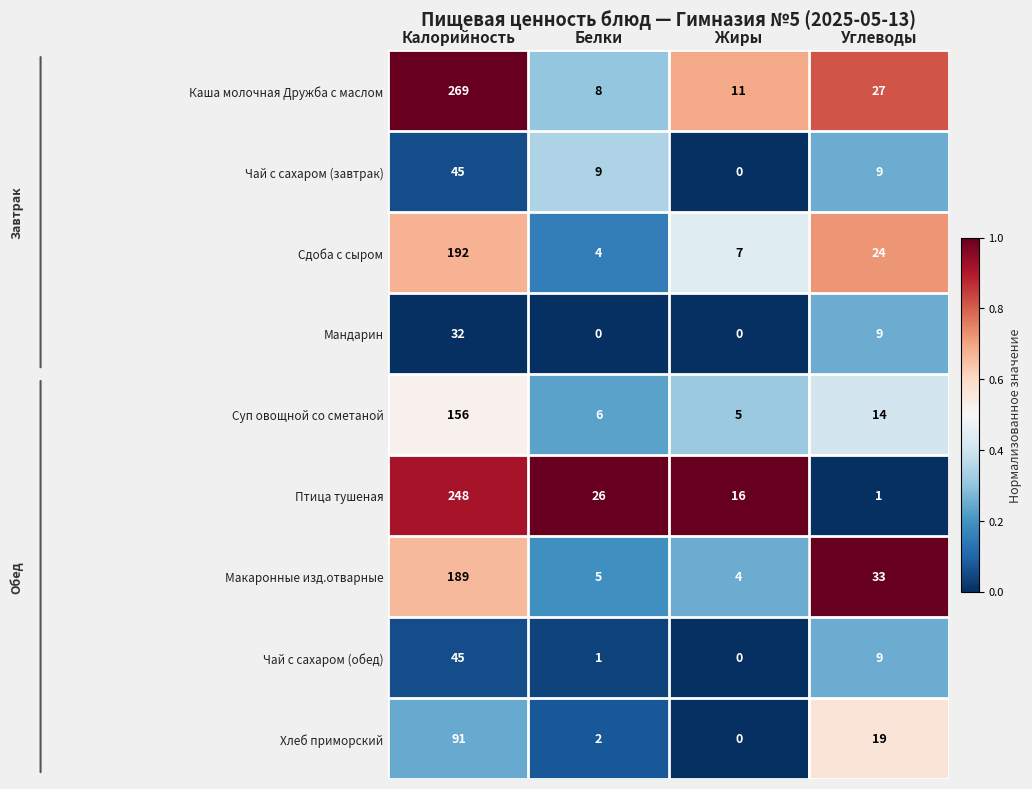

What is the sum of the Макаронные изд.отварные values at Белки and Углеводы?

38